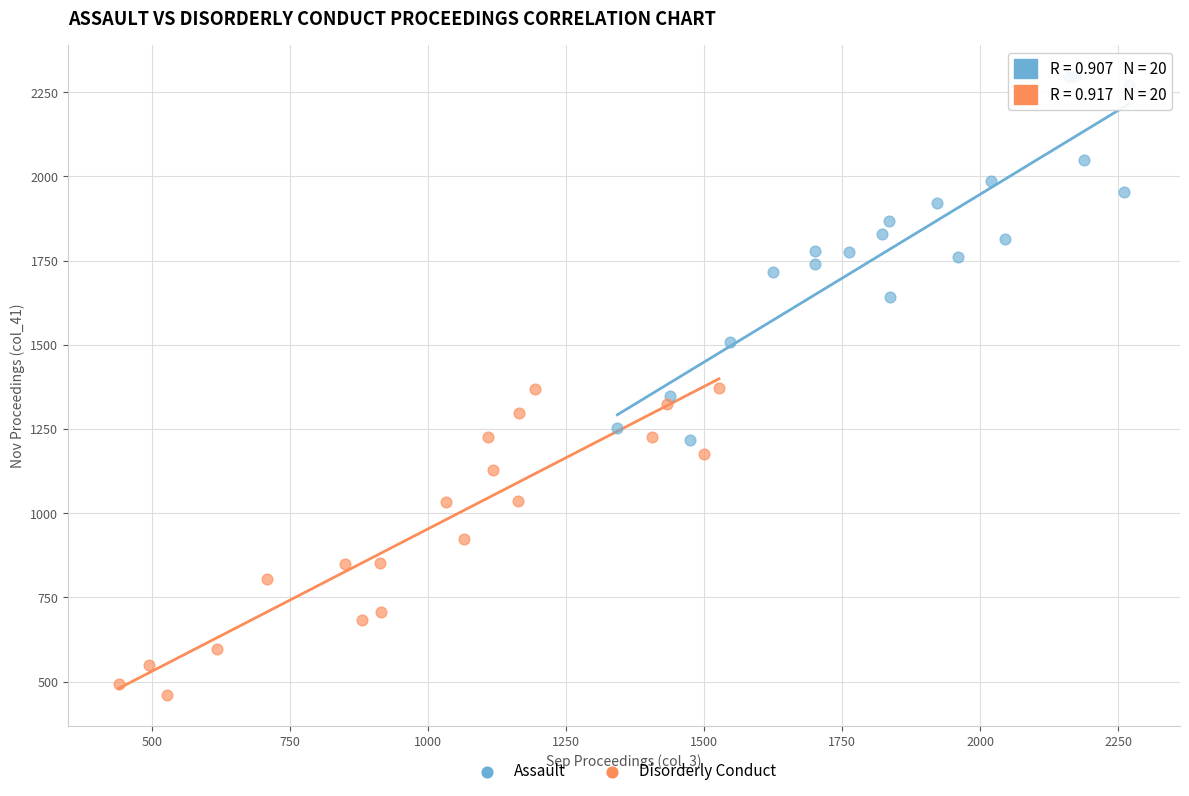

Which series has the largest Y range (max minus min)?

Assault